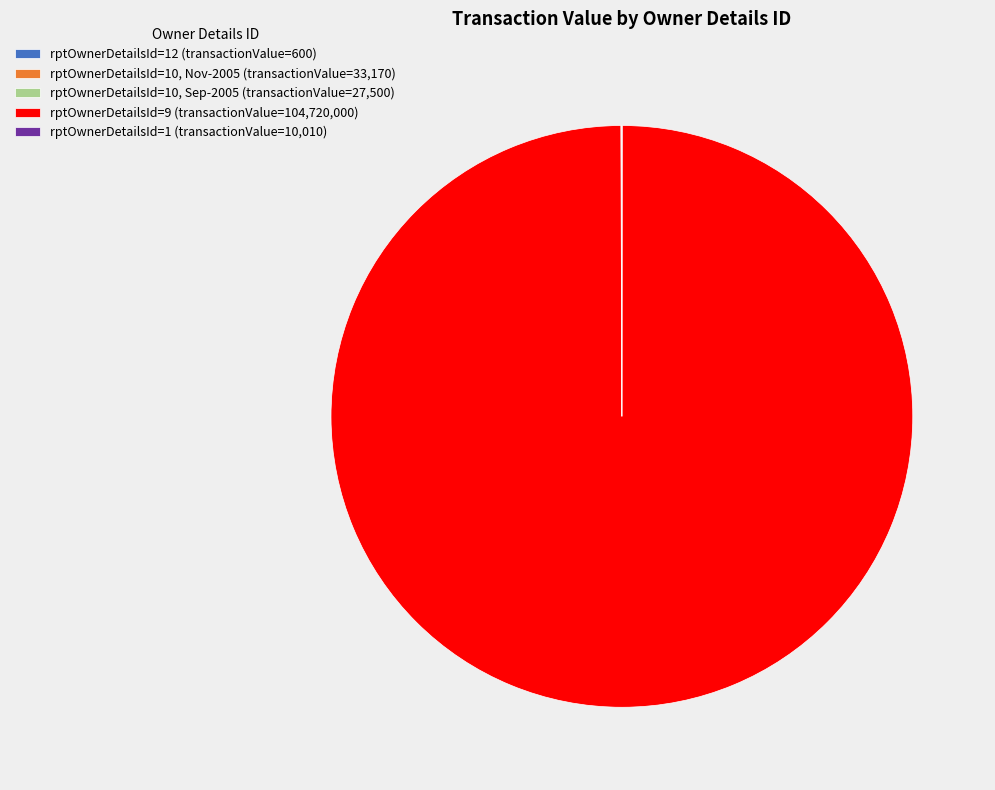

The rptOwnerDetailsId=9 (transactionValue=104,720,000) slice represents 100% of the pie. True or false?

True